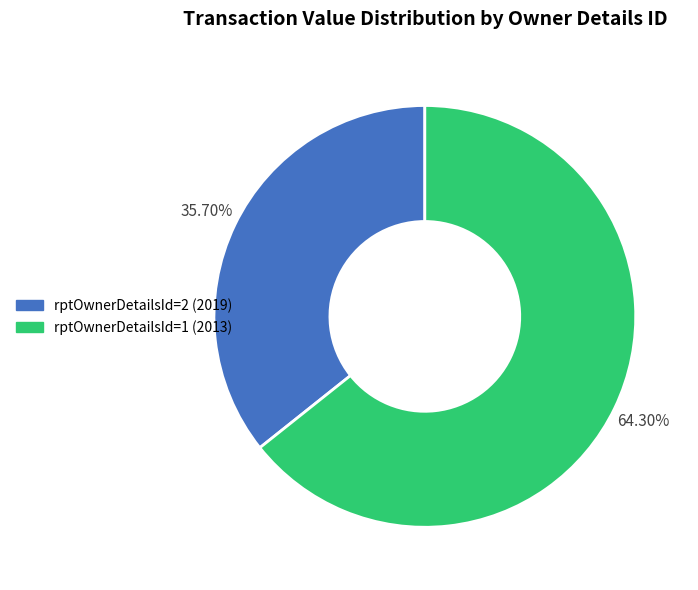

Rank the categories by value from highest to lowest.

rptOwnerDetailsId=1 (2013), rptOwnerDetailsId=2 (2019)